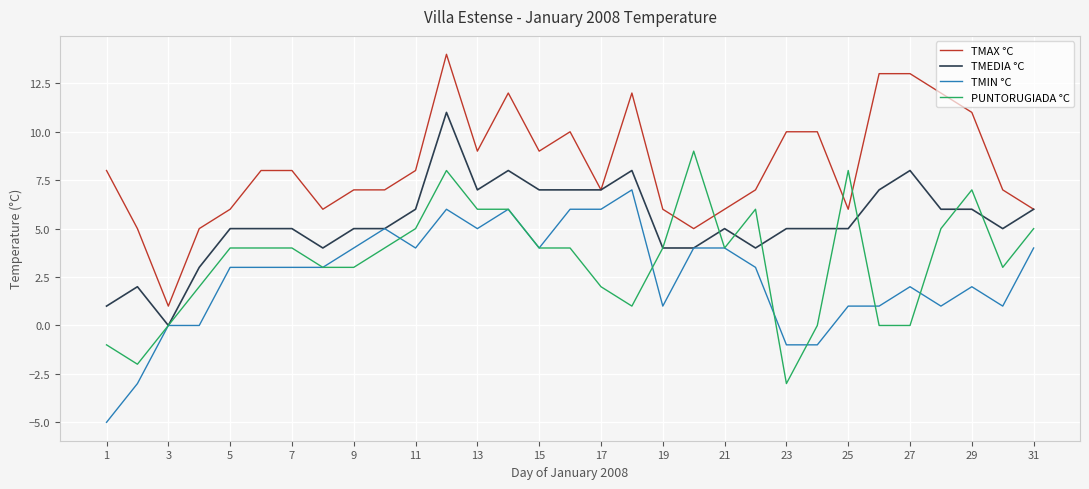

Reading right to left, transcribe all the data shown in this chart.

TMAX °C: 6	7	11	12	13	13	6	10	10	7	6	5	6	12	7	10	9	12	9	14	8	7	7	6	8	8	6	5	1	5	8
TMEDIA °C: 6	5	6	6	8	7	5	5	5	4	5	4	4	8	7	7	7	8	7	11	6	5	5	4	5	5	5	3	0	2	1
TMIN °C: 4	1	2	1	2	1	1	-1	-1	3	4	4	1	7	6	6	4	6	5	6	4	5	4	3	3	3	3	0	0	-3	-5
PUNTORUGIADA °C: 5	3	7	5	0	0	8	0	-3	6	4	9	4	1	2	4	4	6	6	8	5	4	3	3	4	4	4	2	0	-2	-1